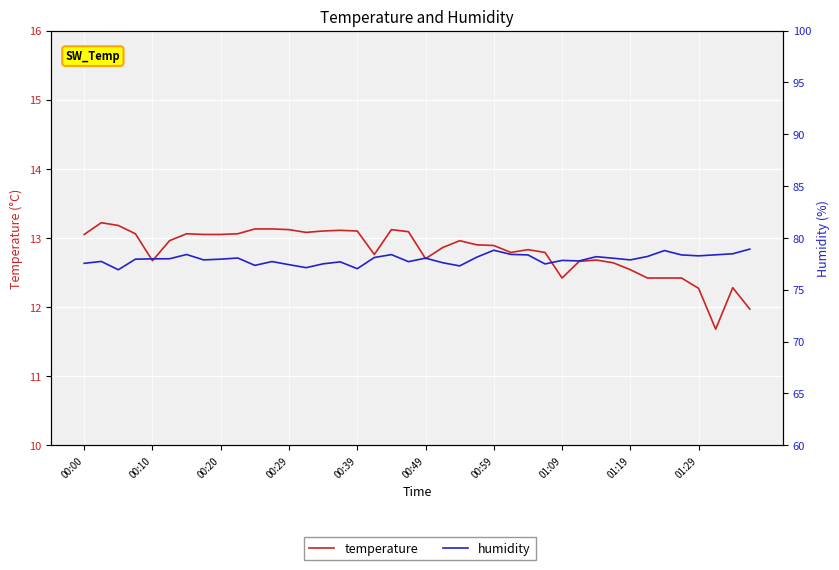

Rank the series by their average value, from lowest to highest.

temperature, humidity